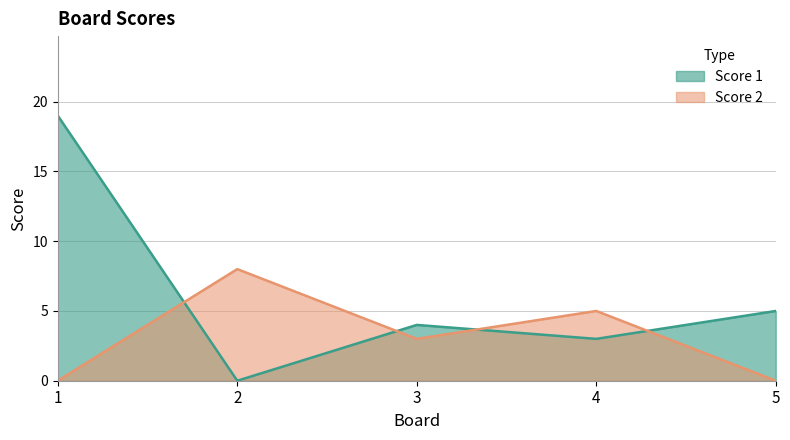

What is the value of the Score 2 point at the 3rd from the left?

3